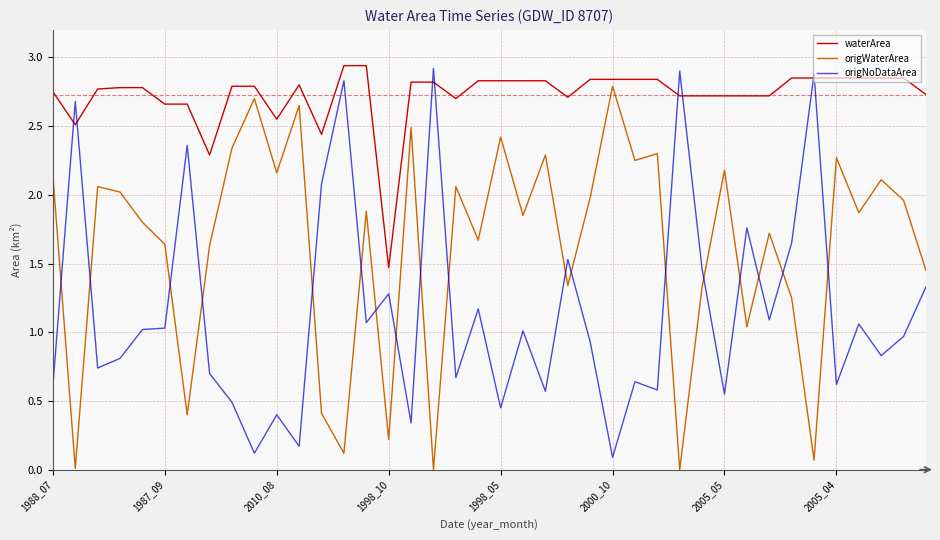

Rank the series by their average value, from highest to lowest.

waterArea, origWaterArea, origNoDataArea